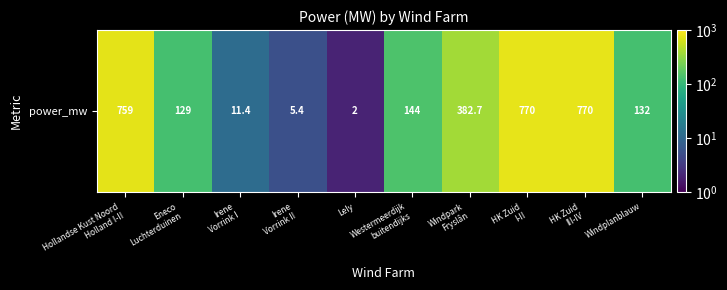

What is the difference between the second highest and second lowest values?

764.6